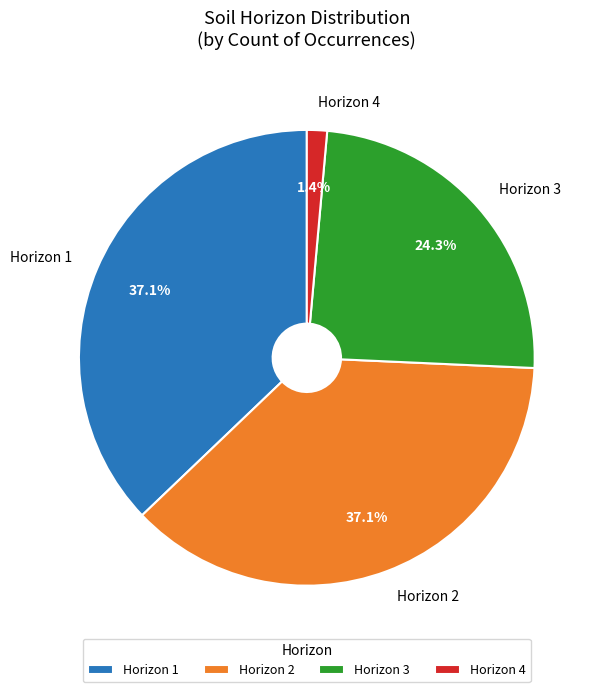

What is the ratio of the value at Horizon 2 to the value at Horizon 3?

1.5